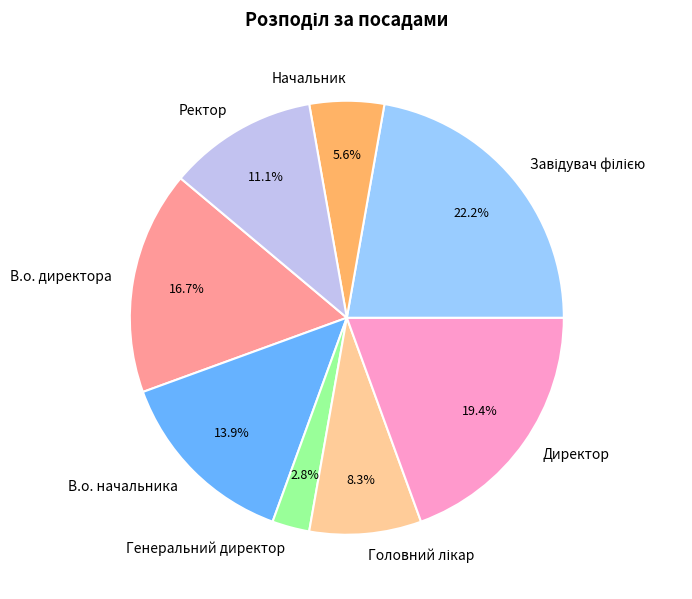

Which slice is the smallest?

Генеральний директор